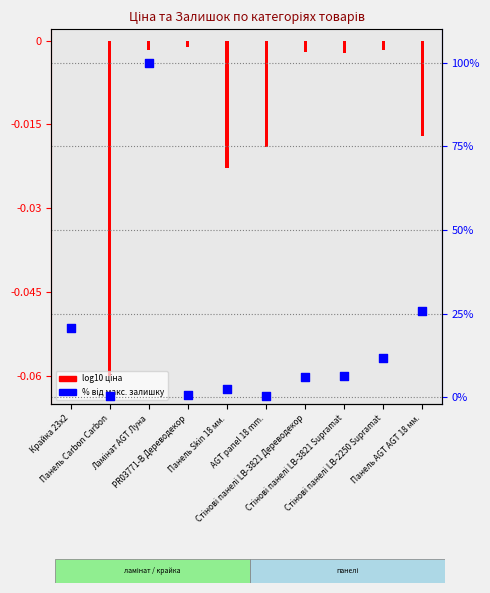

What is the change in value from Крайка 23x2 to AGT panel 18 mm.?

-20.2